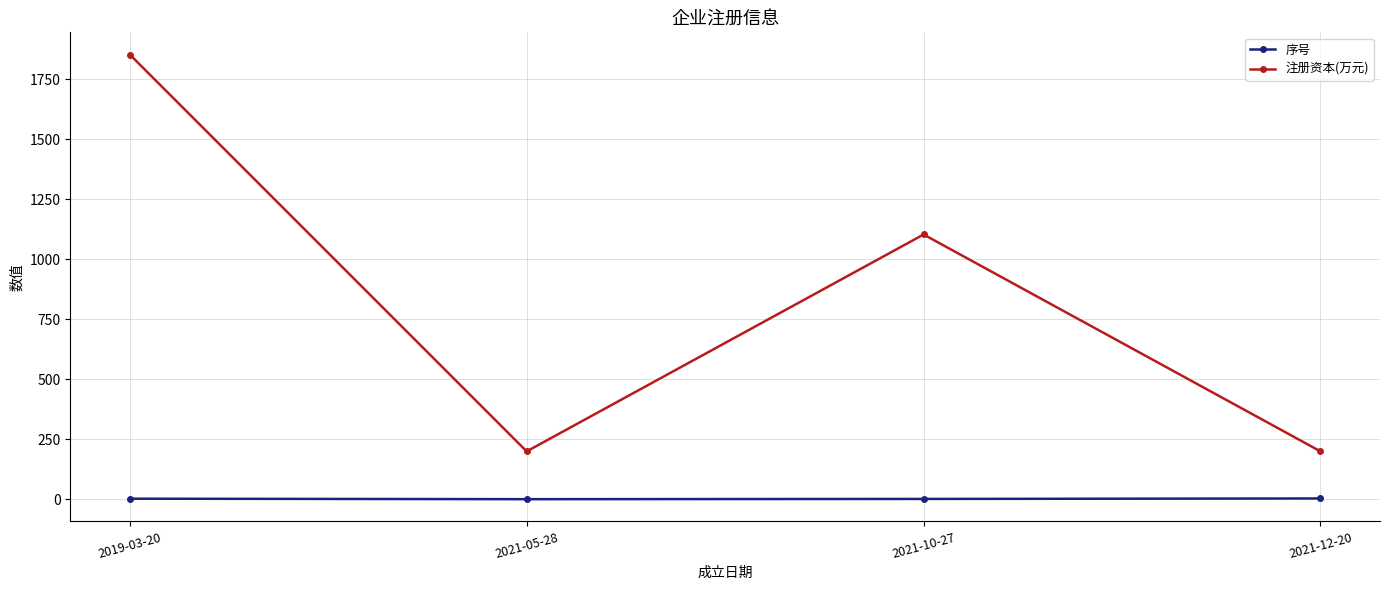

Count the 注册资本(万元) values in the range 200 to 1852.

4